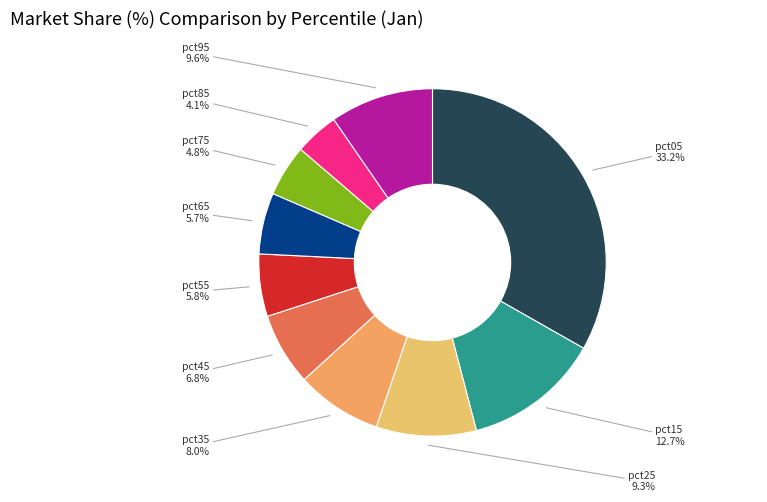

Does pct55 represent more than half of the total?

No